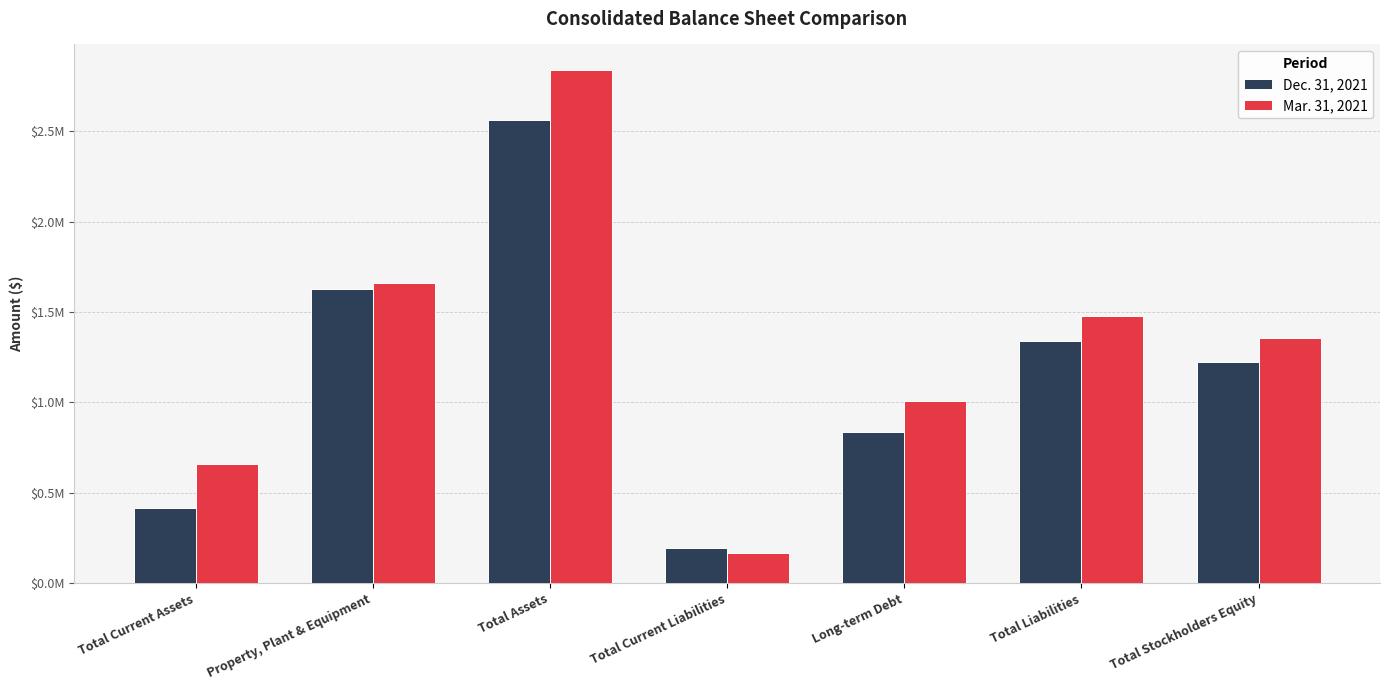

Is it true that Dec. 31, 2021 equals 202926 at Long-term Debt?

False